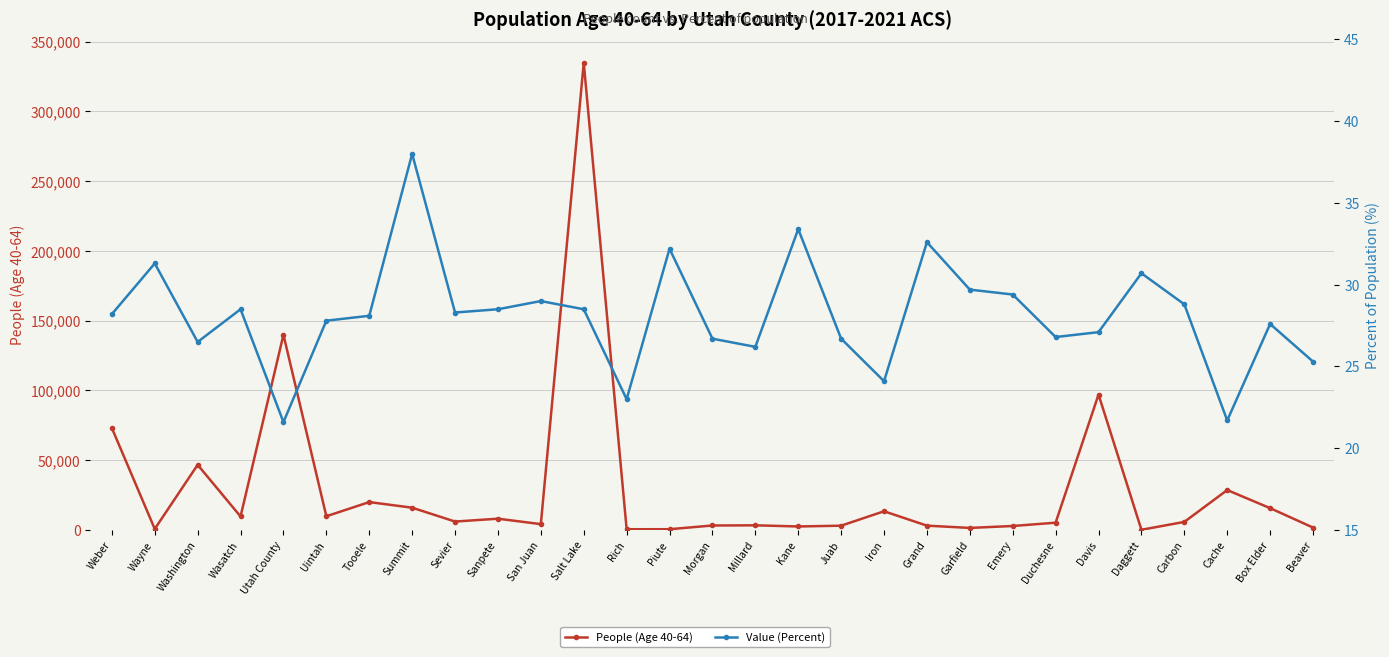

How many values in the People (Age 40-64) series exceed 5825?

14